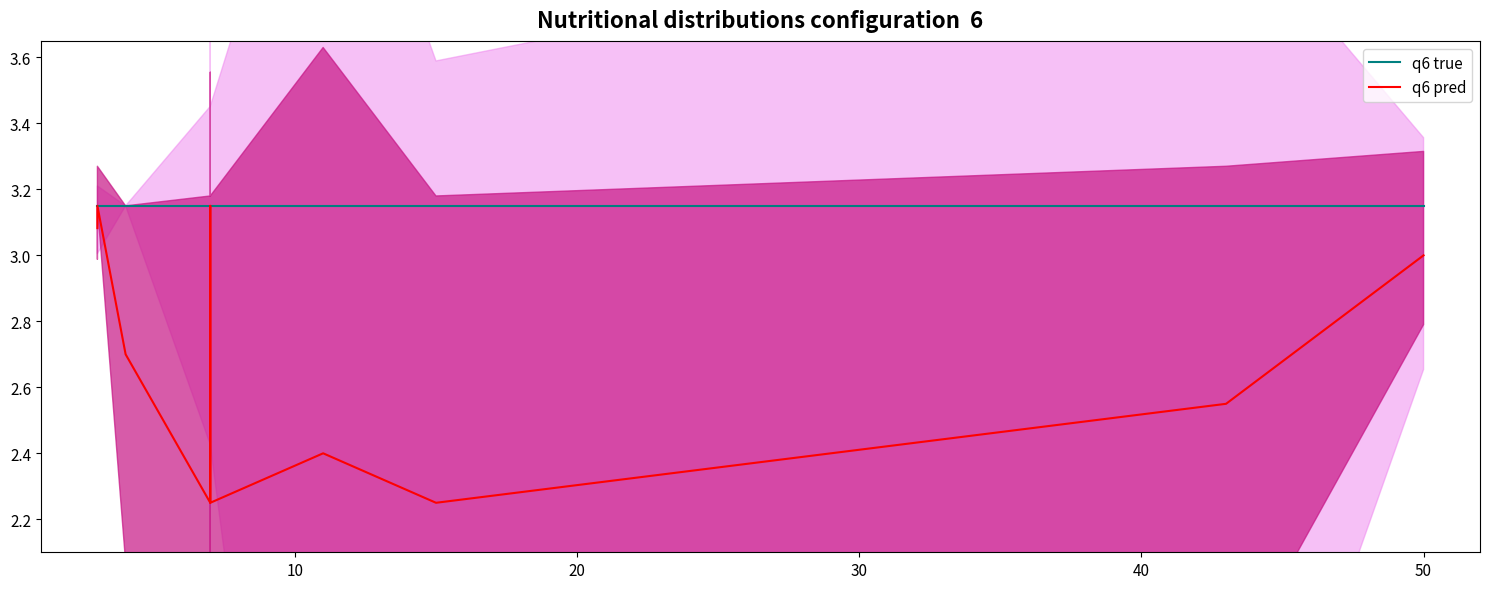

The q6 true series shows 3.1 at 40. True or false?

True